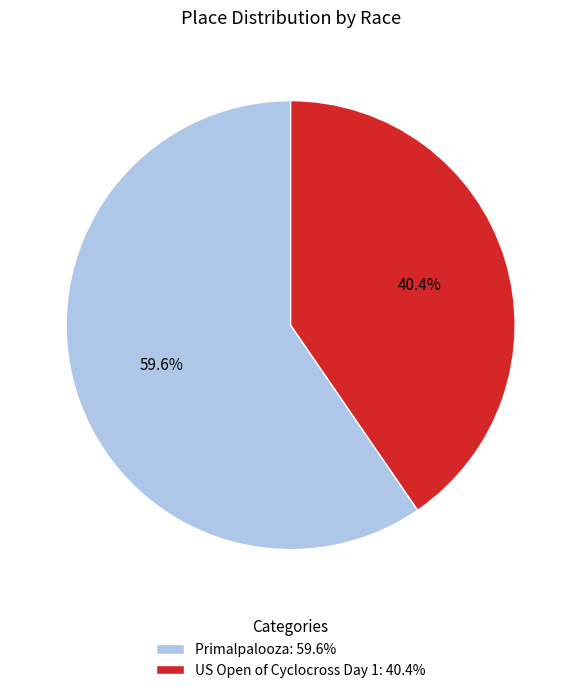

Is it true that US Open of Cyclocross Day 1 is 47% of the pie?

False